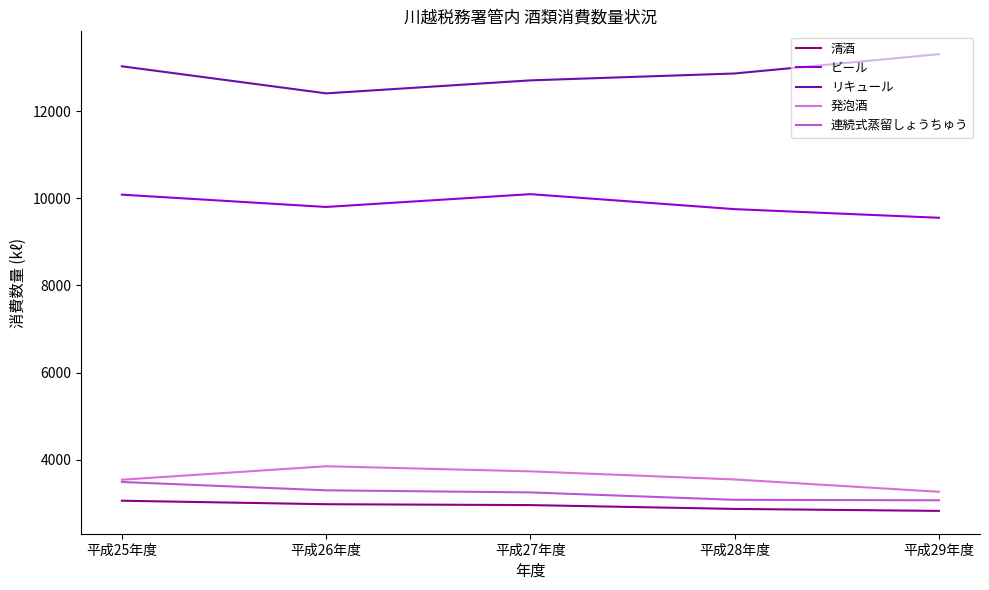

What is the sum of the 発泡酒 values at 平成26年度 and 平成27年度?

7589